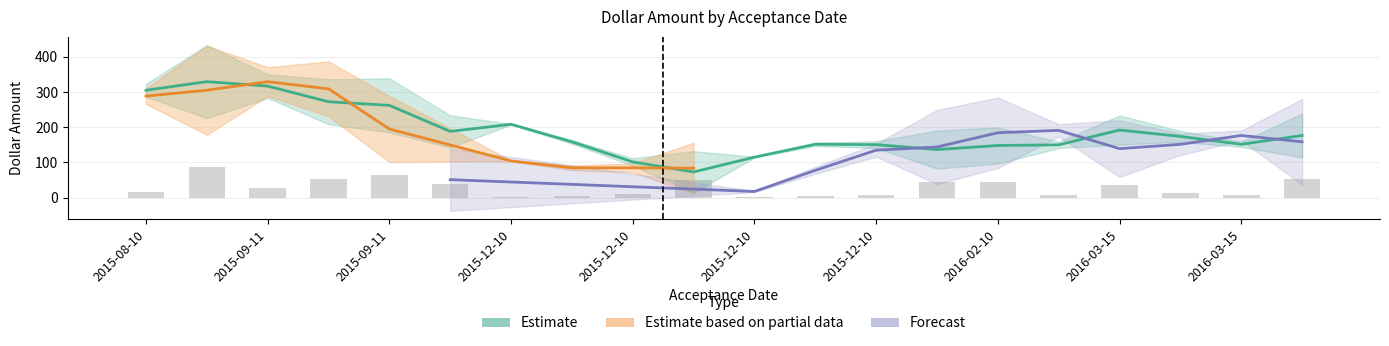

What is the sum of all Forecast values?

1683.0